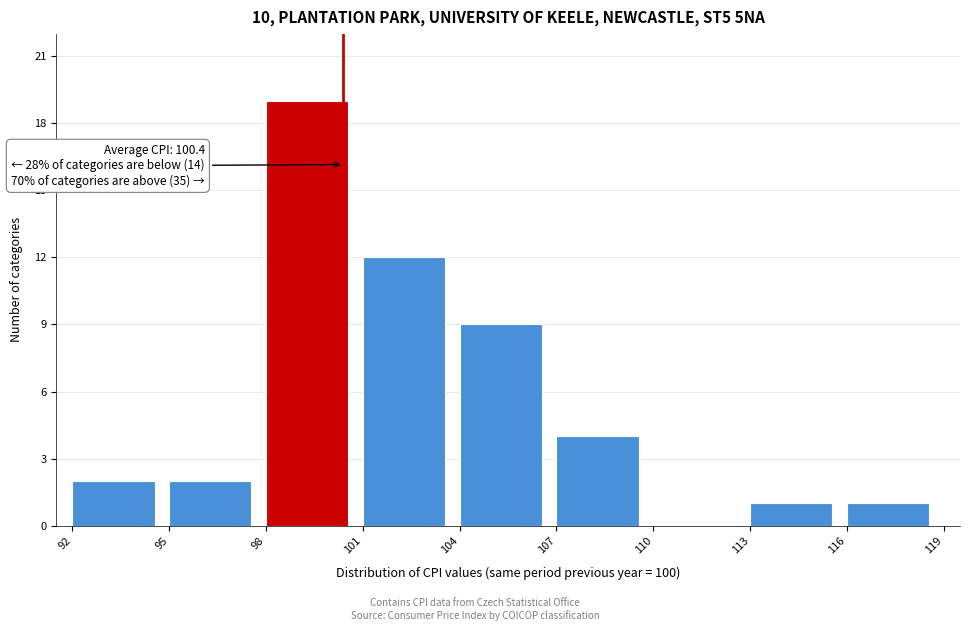

Over which range of the x-axis is the bar tallest?

98 to 101